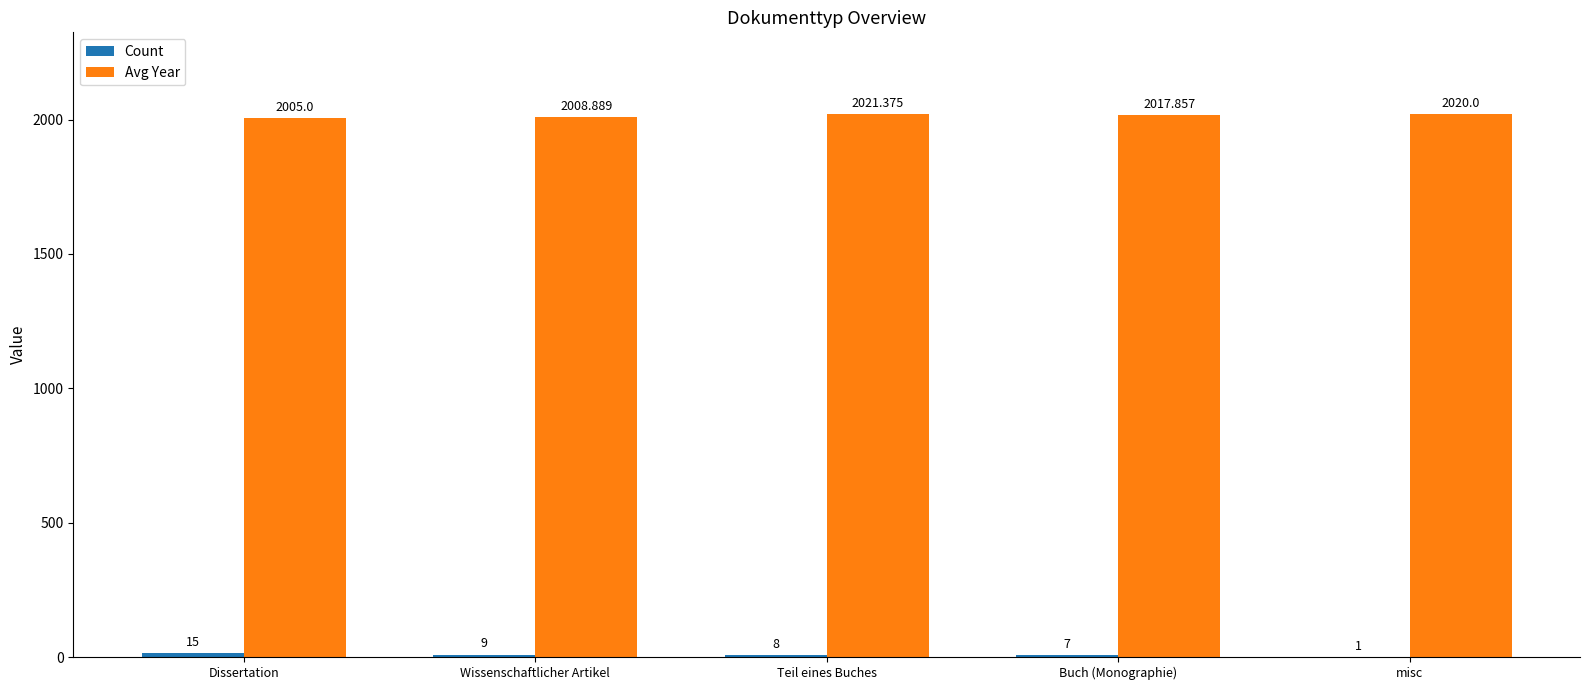

Between Wissenschaftlicher Artikel and Teil eines Buches, which series saw the biggest shift?

Avg Year